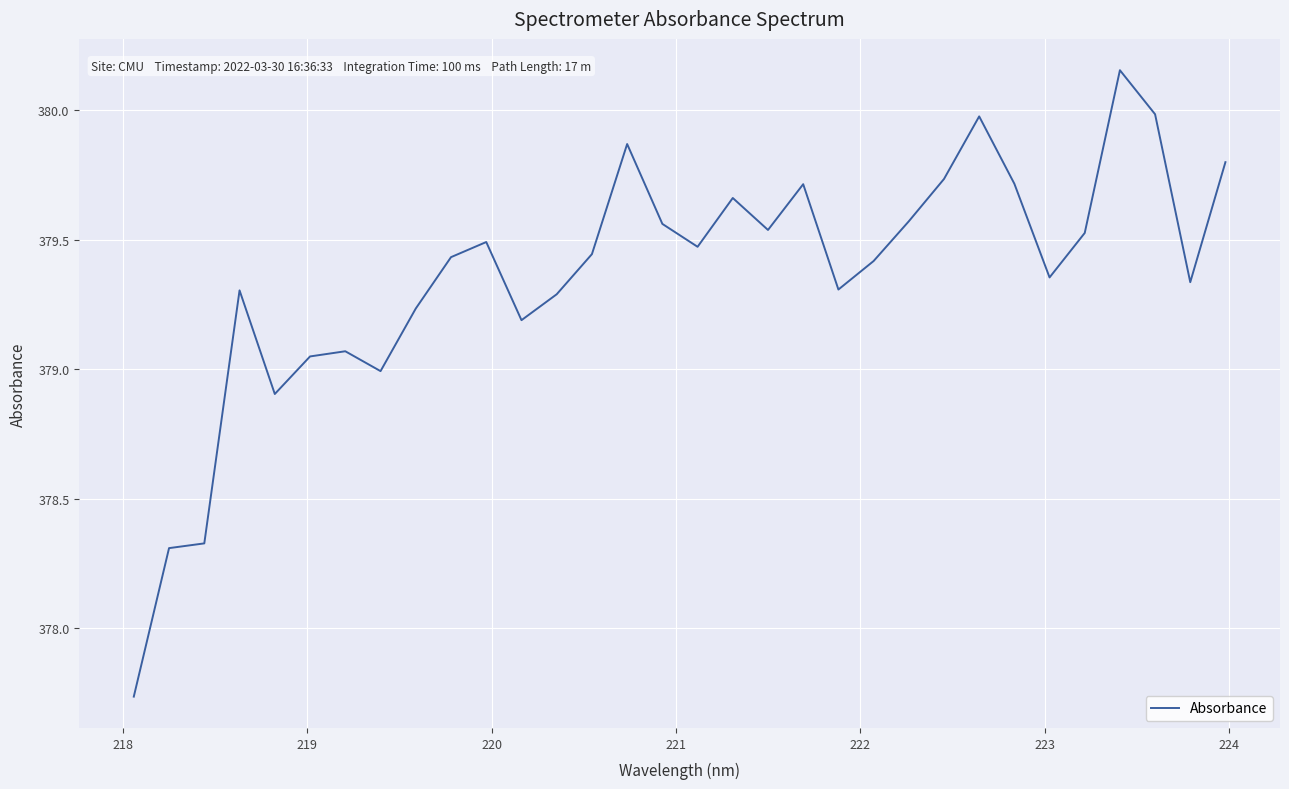

What is the difference between the maximum and minimum values?

2.4